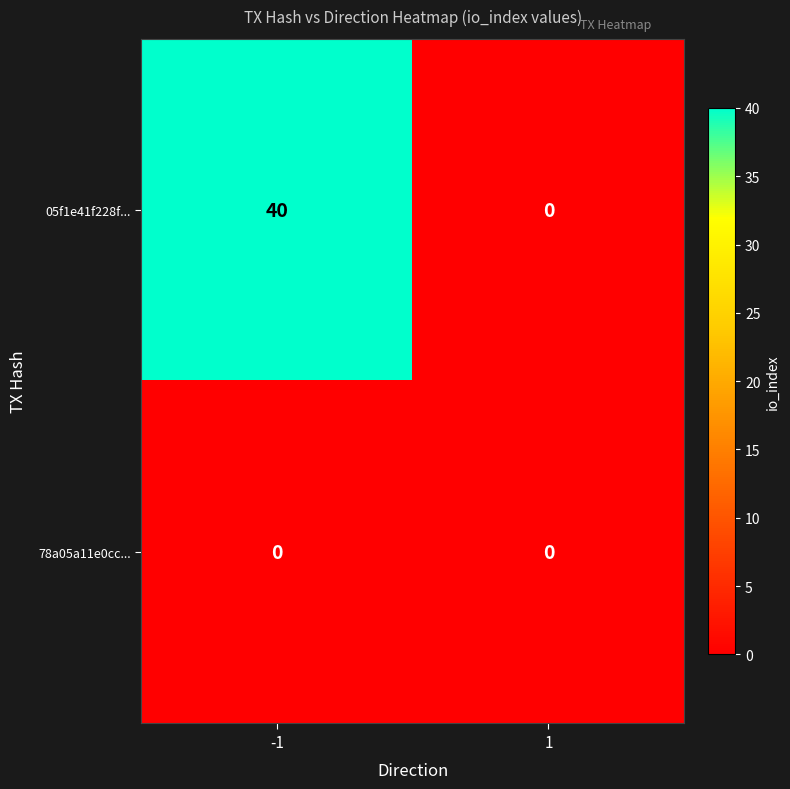

Rank the series by their average value, from highest to lowest.

05f1e41f228f..., 78a05a11e0cc...